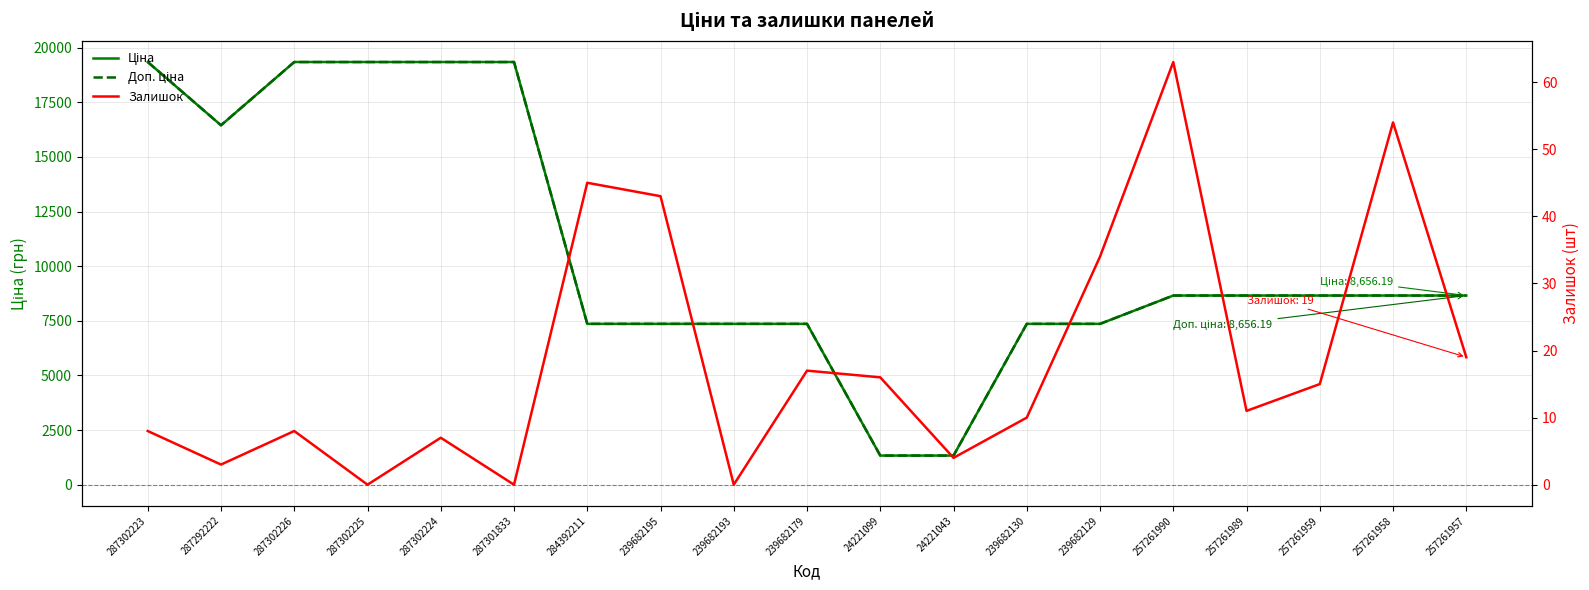

What is the label of the 17th point from the right?

287302226